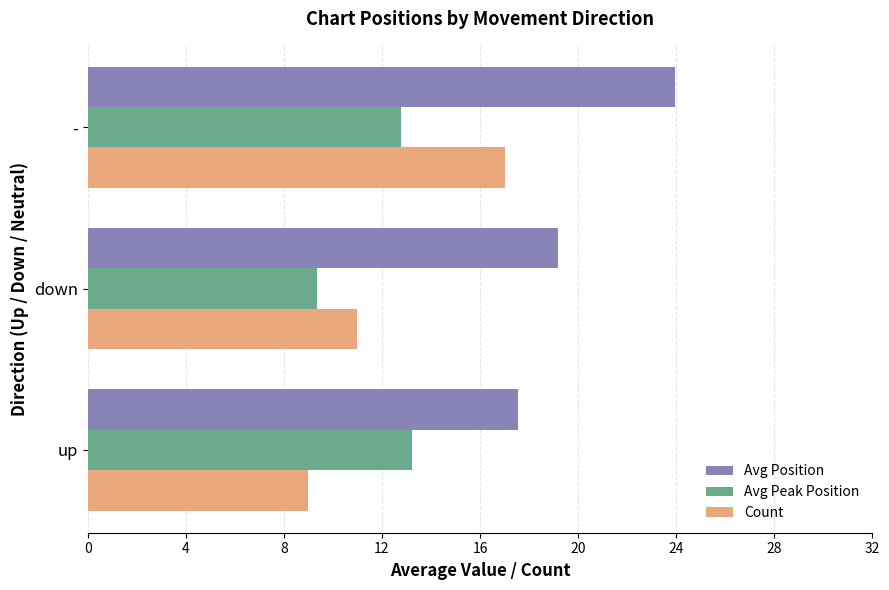

The value of Avg Peak Position at - is 4.4. True or false?

False